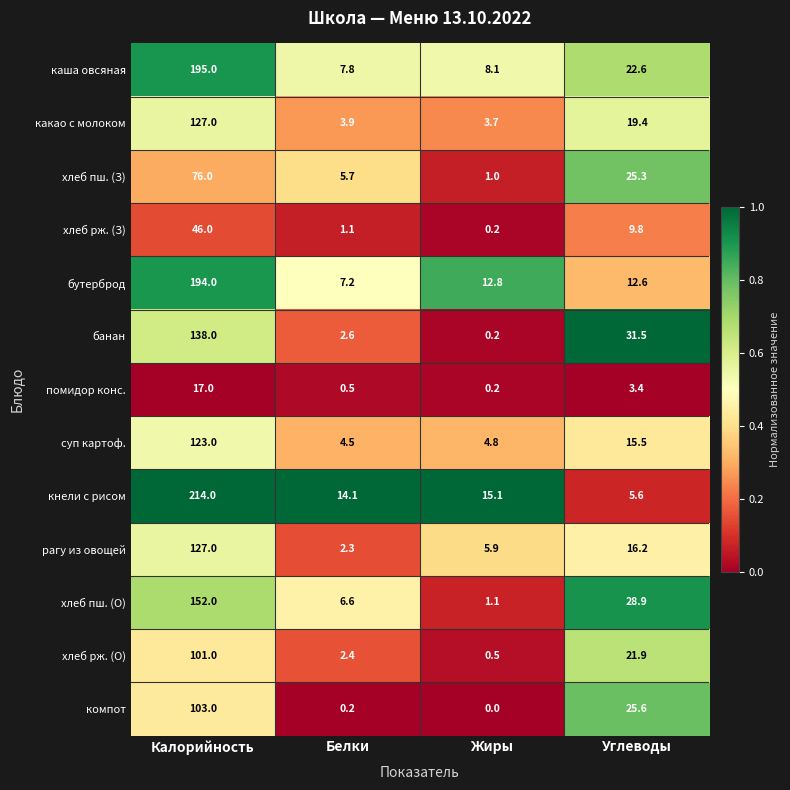

Read the бутерброд value at Калорийность.

194.0